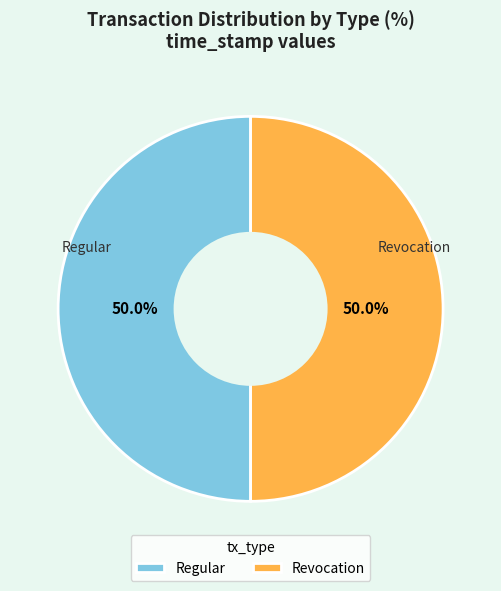

What percentage is NOT represented by Revocation?

50.0%